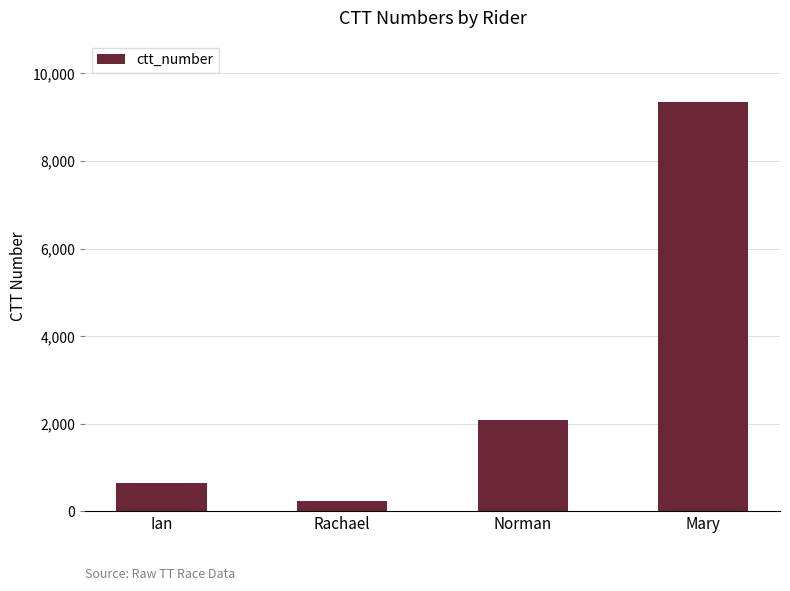

Where is the data nearest to the value 4788?

Norman